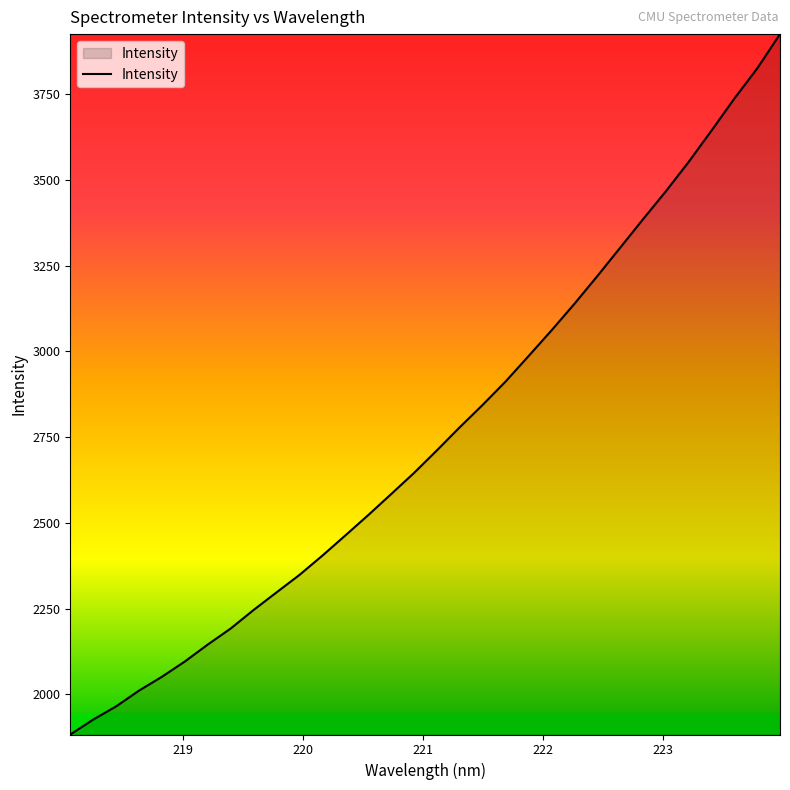

What is the difference between the maximum and minimum values?

2041.7